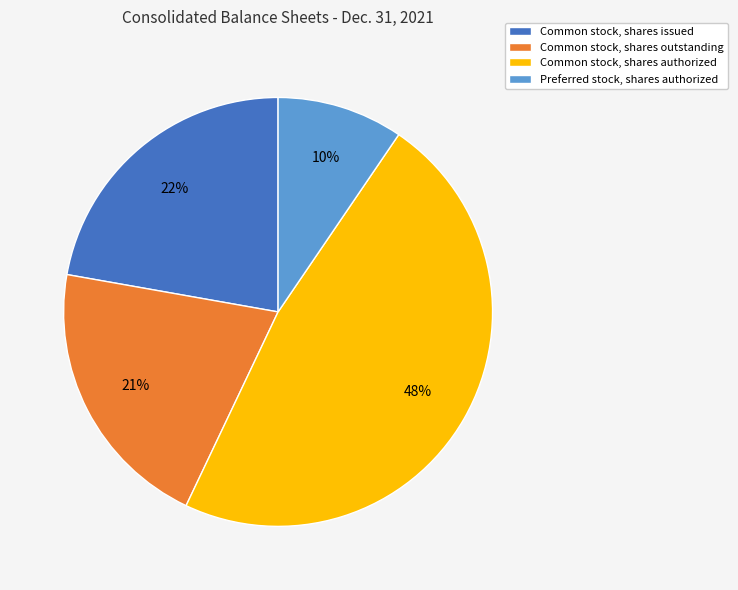

To the nearest percent, what portion does Preferred stock, shares authorized represent?

10%